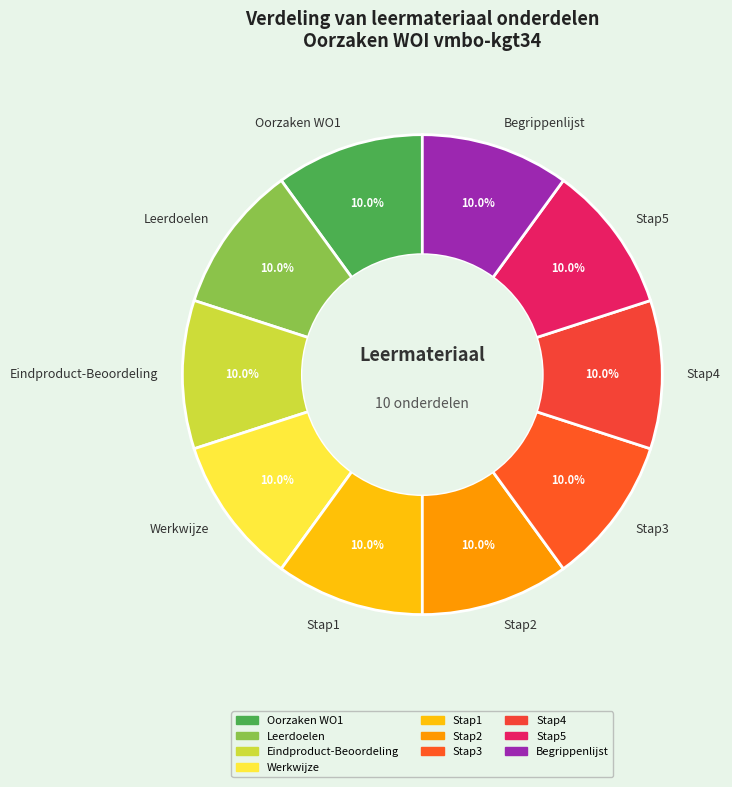

Is there a majority slice in this chart?

No